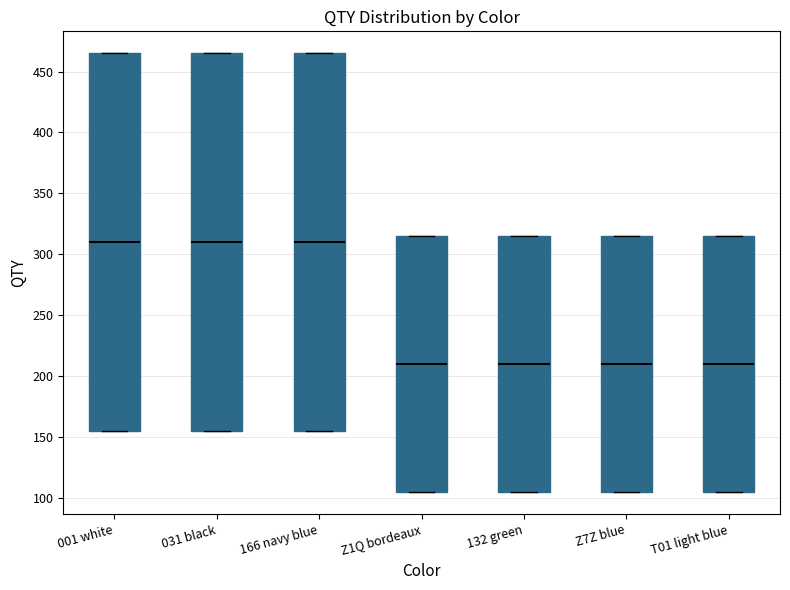

Reading left to right, read every box against the y-axis: the position of its median line, the range the box covers, and the ends of its whiskers. The values are not printed on the chart, so give them approximately, as read against the axis.

001 white: median 310, box 155 to 465, whiskers 155 to 465
031 black: median 310, box 155 to 465, whiskers 155 to 465
166 navy blue: median 310, box 155 to 465, whiskers 155 to 465
Z1Q bordeaux: median 210, box 105 to 315, whiskers 105 to 315
132 green: median 210, box 105 to 315, whiskers 105 to 315
Z7Z blue: median 210, box 105 to 315, whiskers 105 to 315
T01 light blue: median 210, box 105 to 315, whiskers 105 to 315